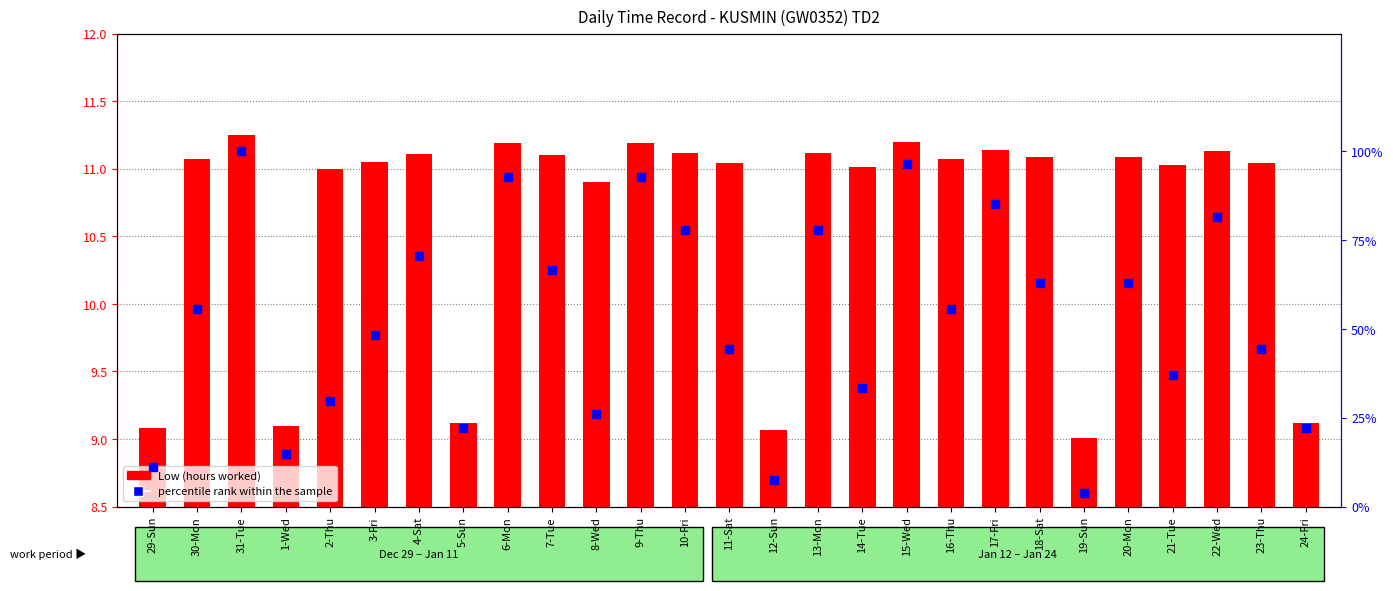

Is the value of percentile rank within the sample at 11-Sat greater than the value of Low (hours worked) at 19-Sun?

Yes